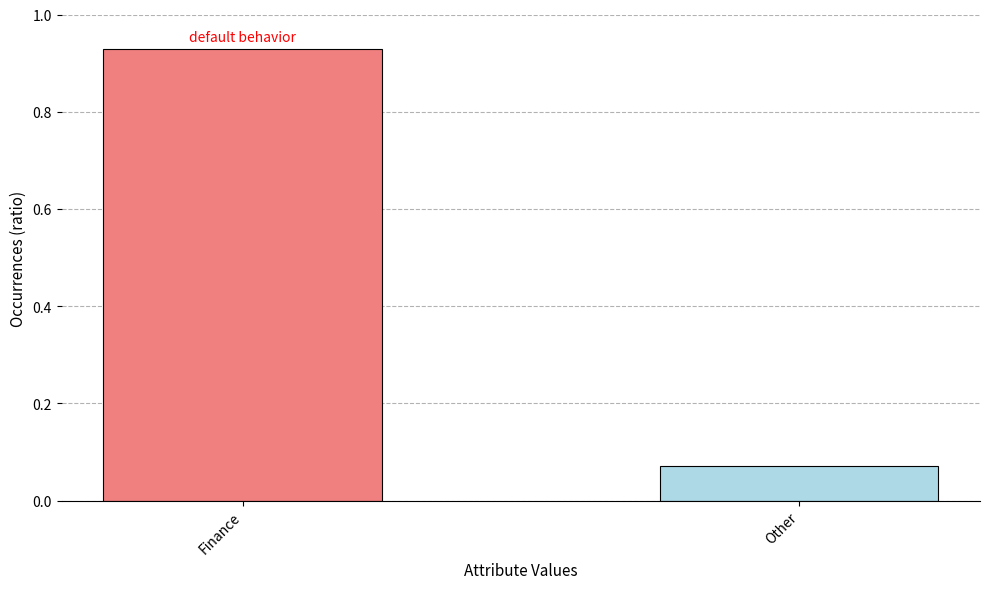

What is the sum of the values at Other and Finance?

1.0